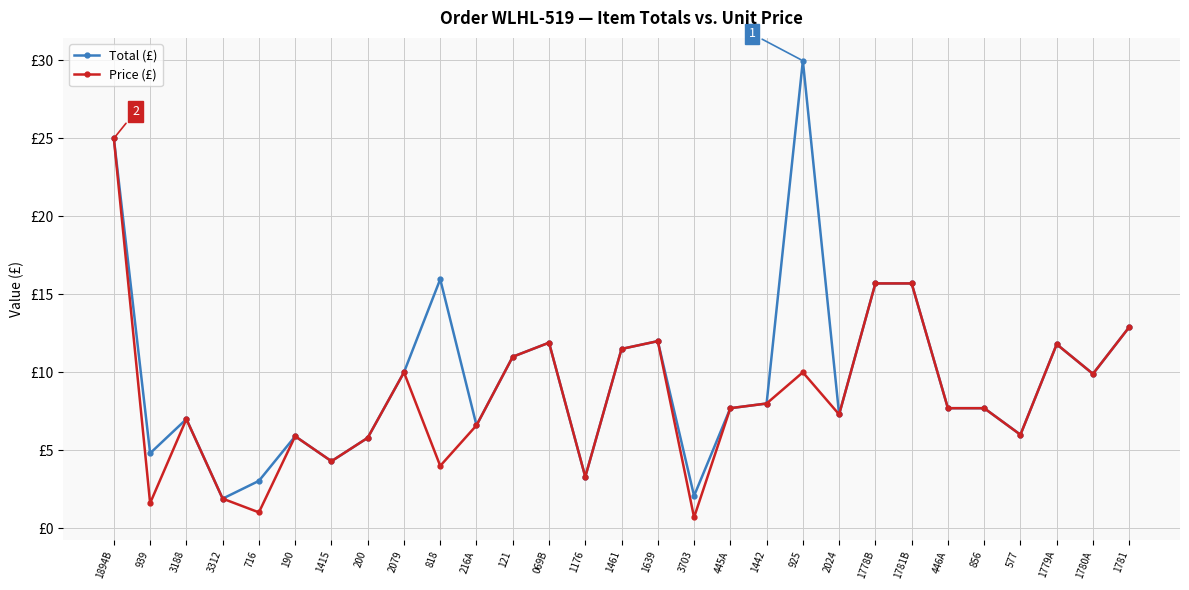

The value of Price (£) at 1461 is 17.4. True or false?

False